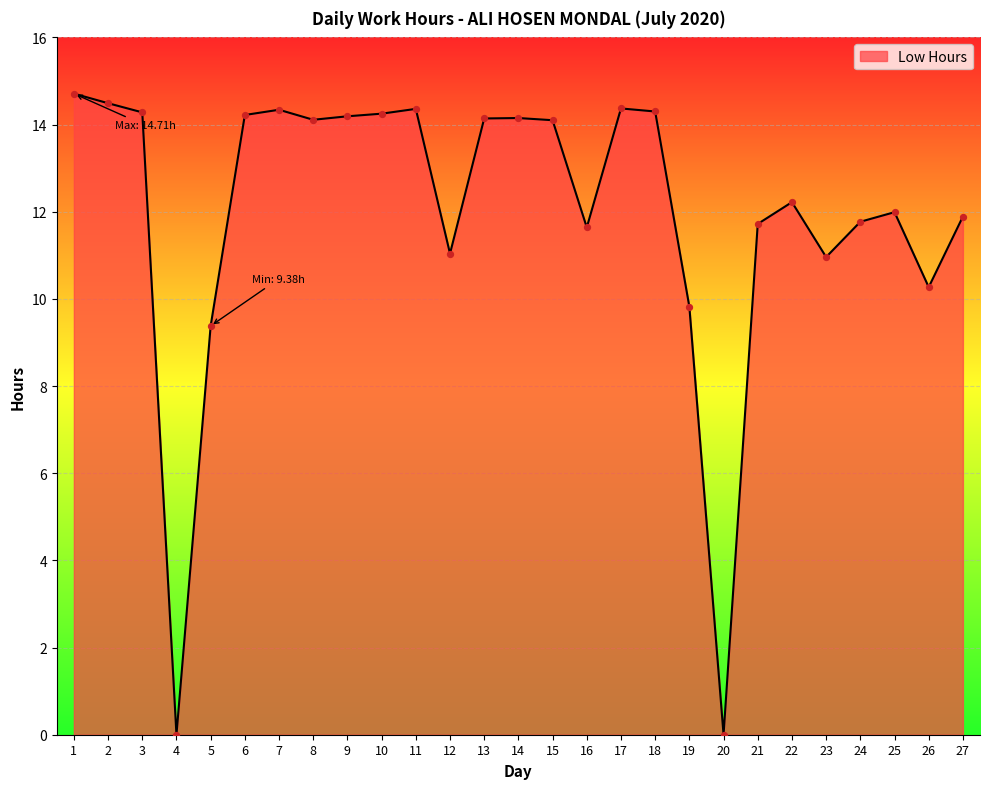

Between 14 and 16, which is larger?

14